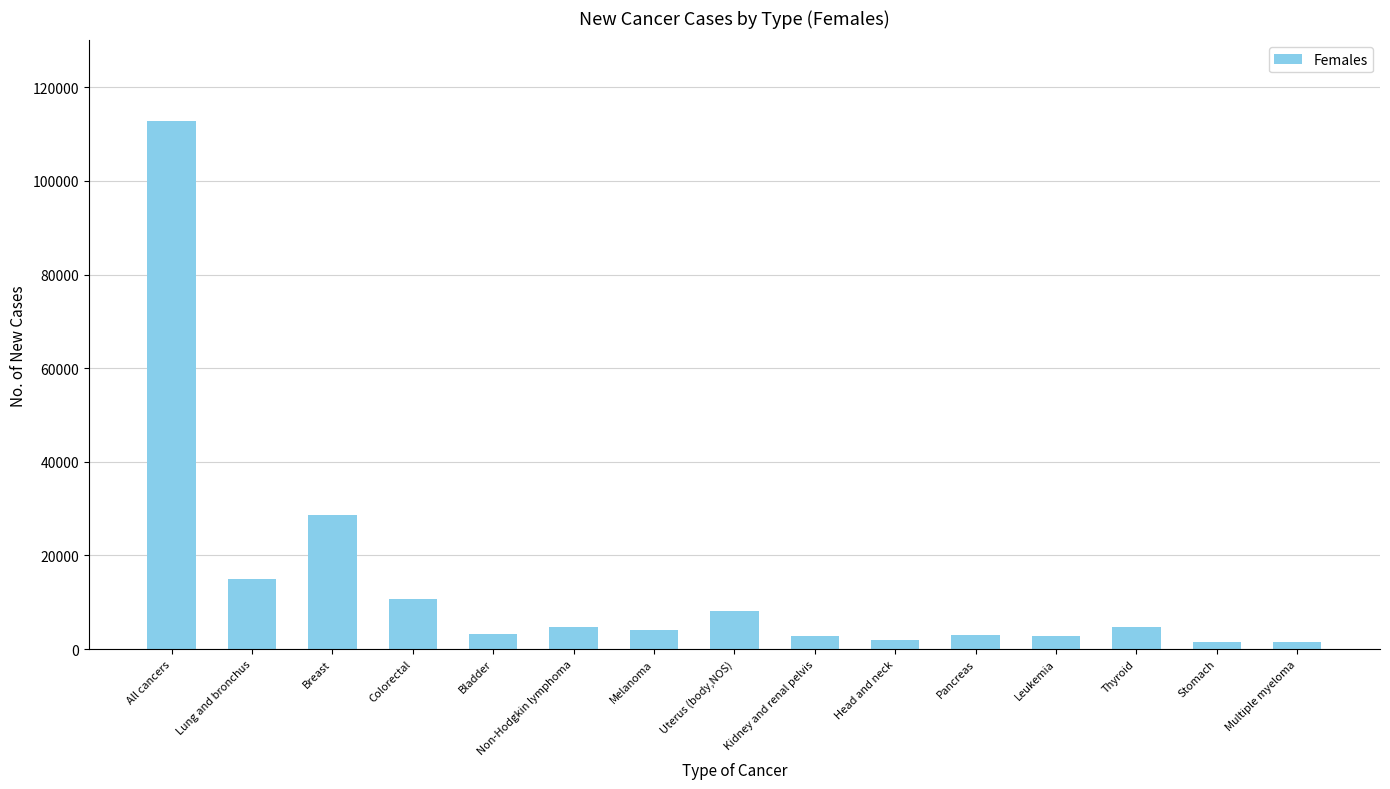

What is the maximum value shown in the chart?

112800